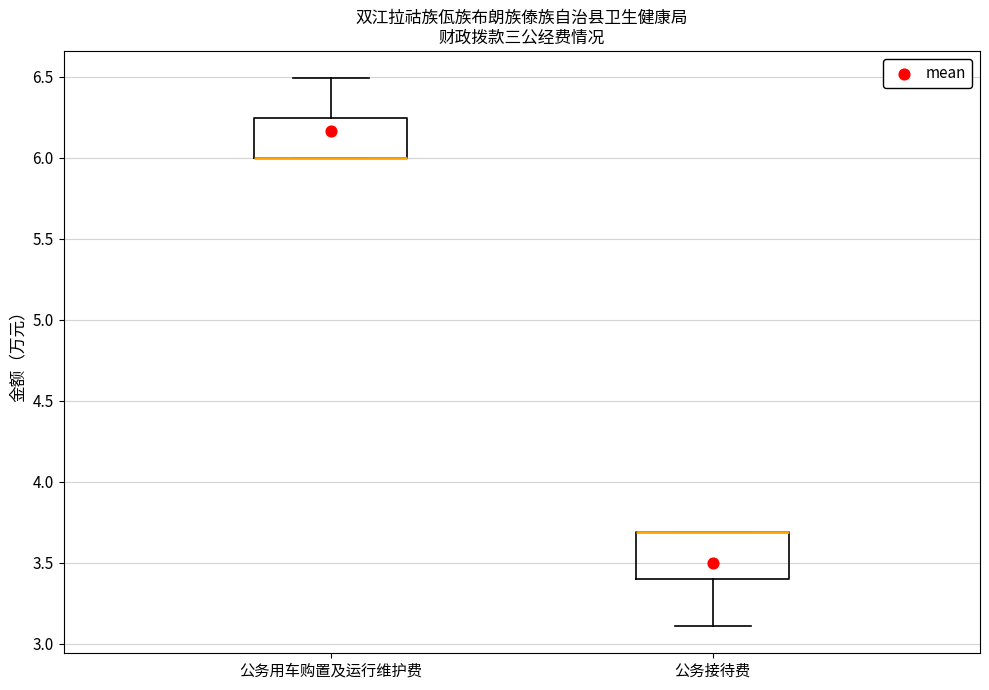

Reading left to right, transcribe this box plot: for each box, give where its median line is, the range the box spans, and where its two whiskers end, as read against the y-axis. The values are not printed on the chart, so give them approximately, as read against the axis.

公务用车购置及运行维护费: median 6.00 (drawn on the box's lower edge), box 6.00 to 6.25, whiskers 6.00 to 6.50
公务接待费: median 3.70 (drawn on the box's upper edge), box 3.40 to 3.70, whiskers 3.10 to 3.70